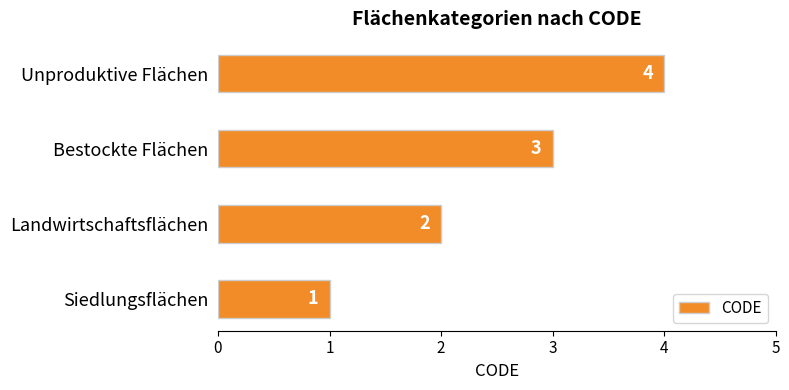

Approximately how many times larger is the value at Unproduktive Flächen compared to Siedlungsflächen?

4.0